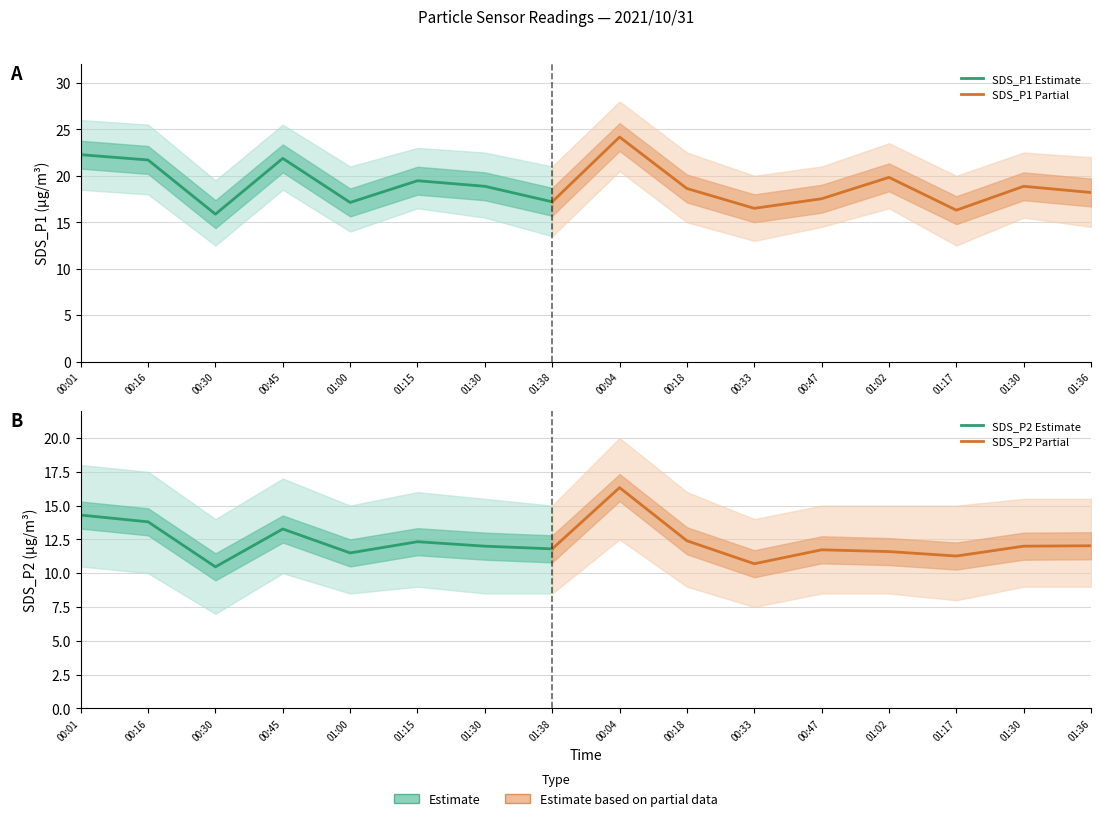

How many values in the SDS_P2 series exceed 12?

7